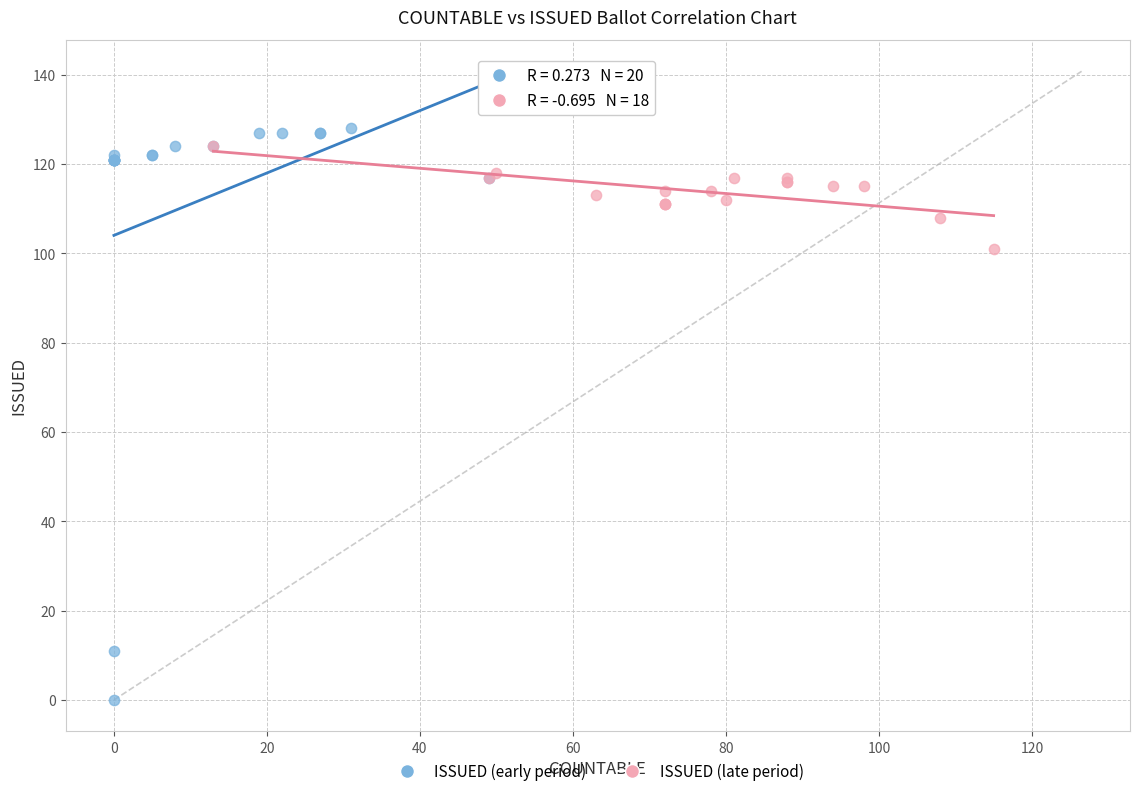

Which series reaches the maximum Y coordinate?

ISSUED (early period)